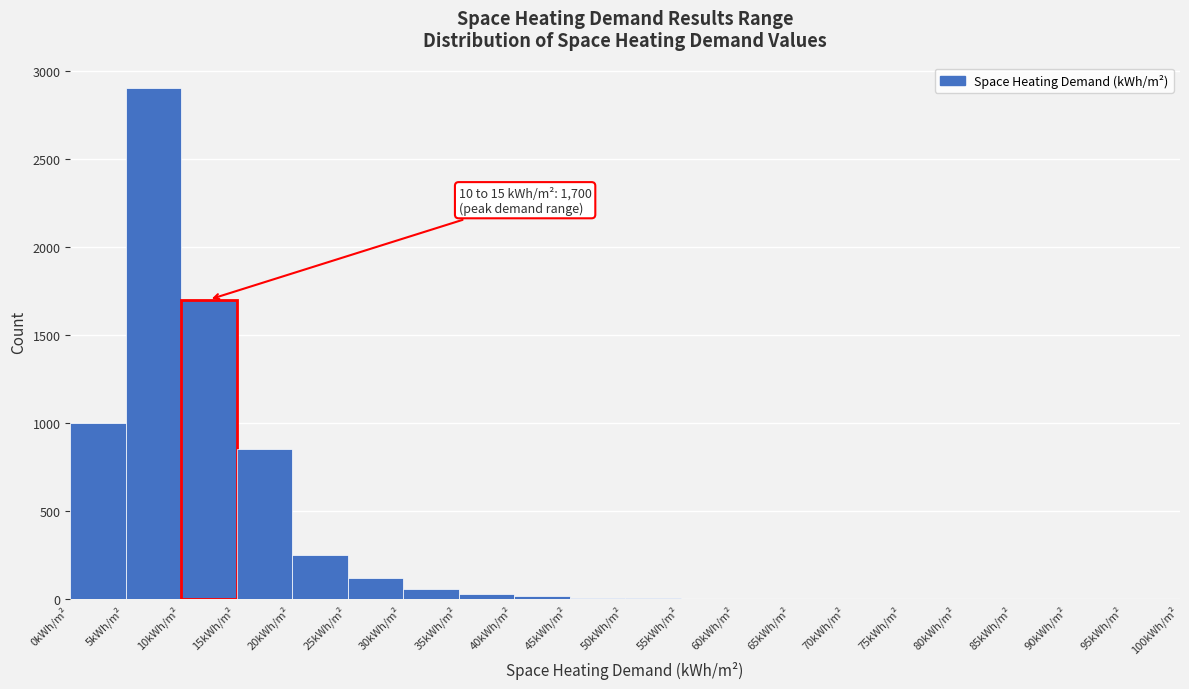

Over which range of the x-axis is the bar tallest?

5 to 10